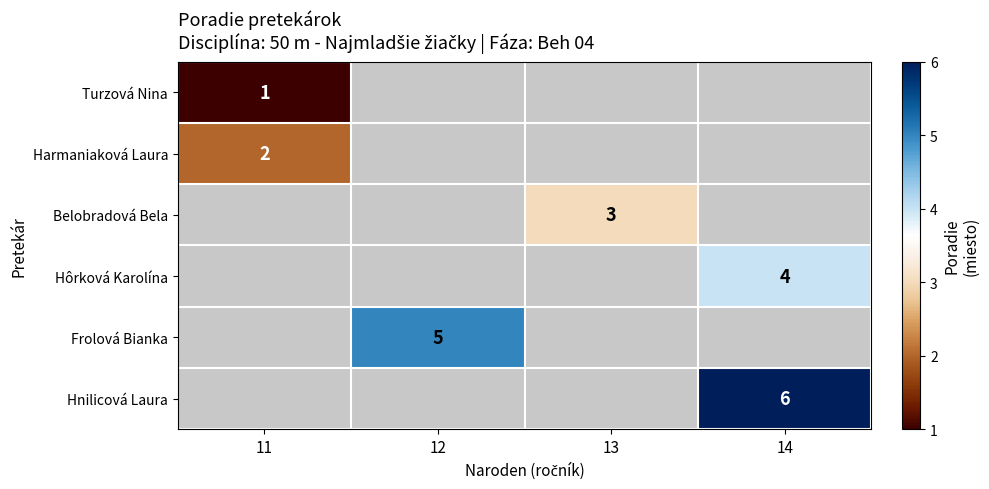

Which label corresponds to the smallest value in the chart?

11